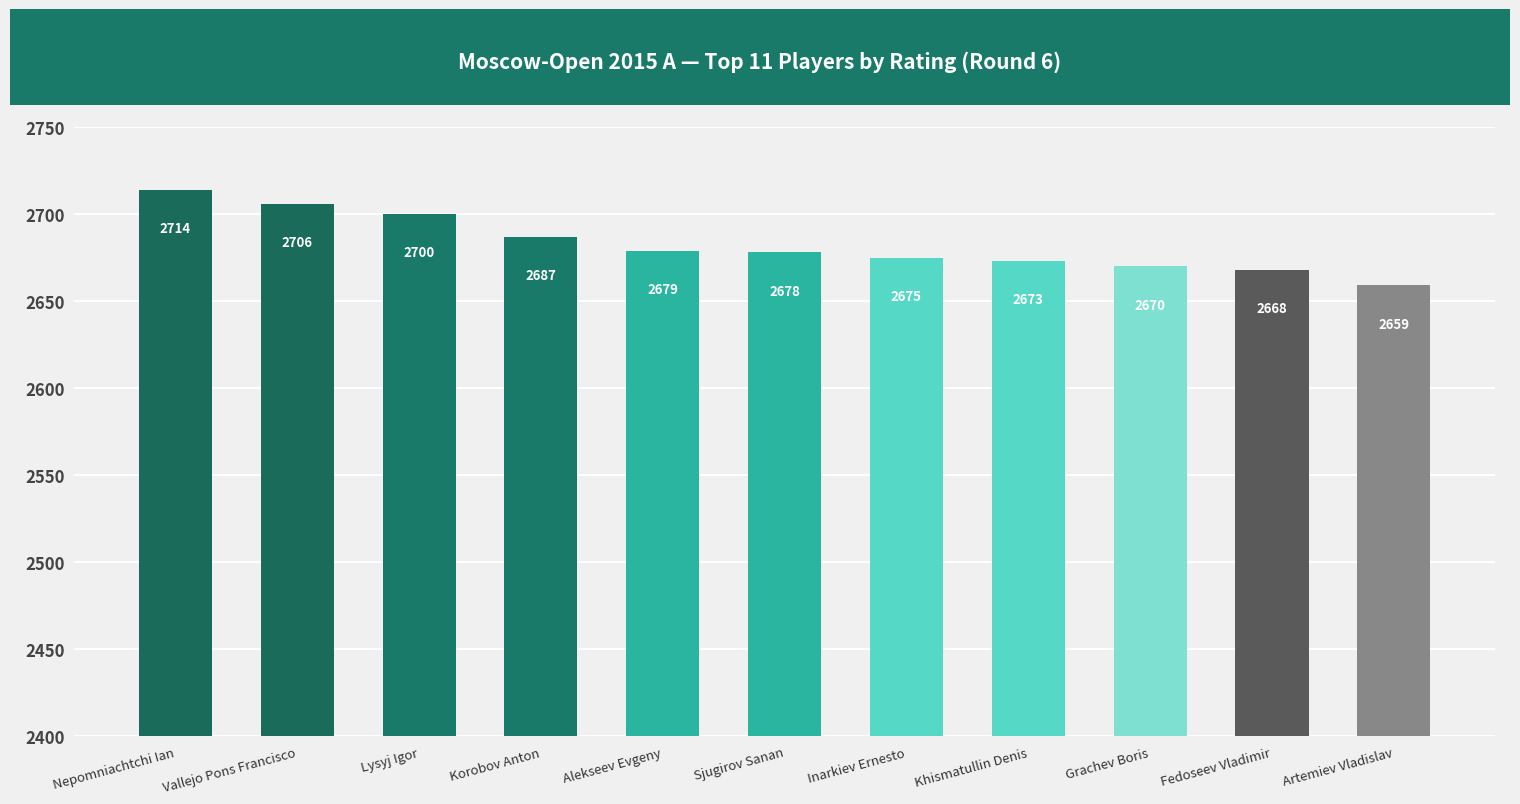

Approximately how many times larger is the value at Artemiev Vladislav compared to Fedoseev Vladimir?

1.0